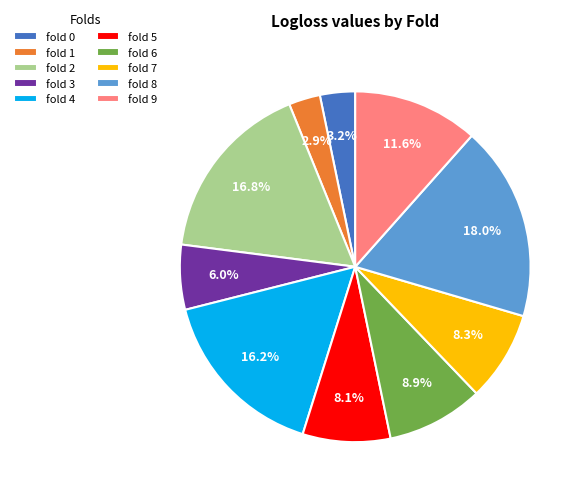

True or false: fold 8 accounts for 33% of the total.

False